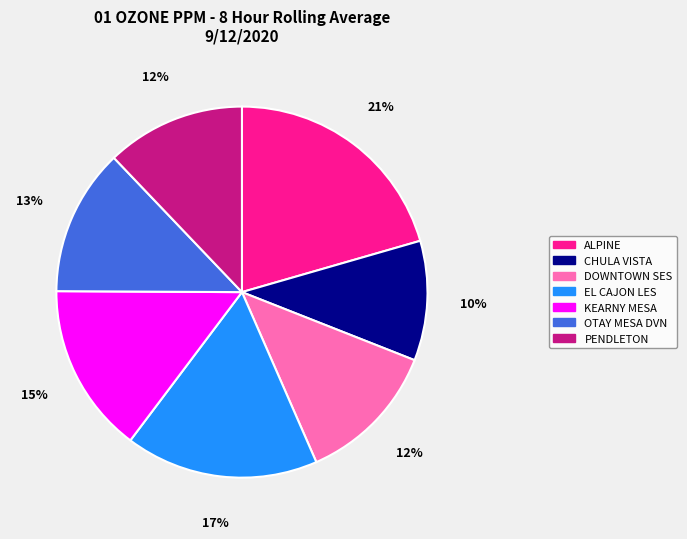

Count the number of slices in the pie.

7